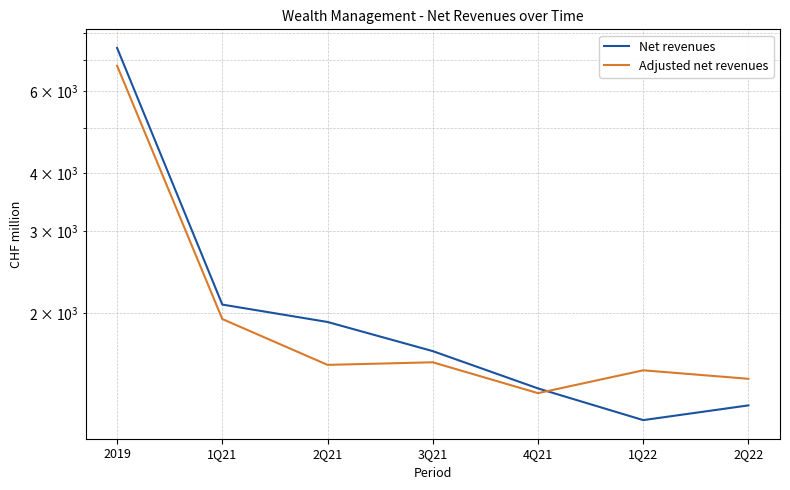

What are all the series names shown in the legend?

Net revenues, Adjusted net revenues